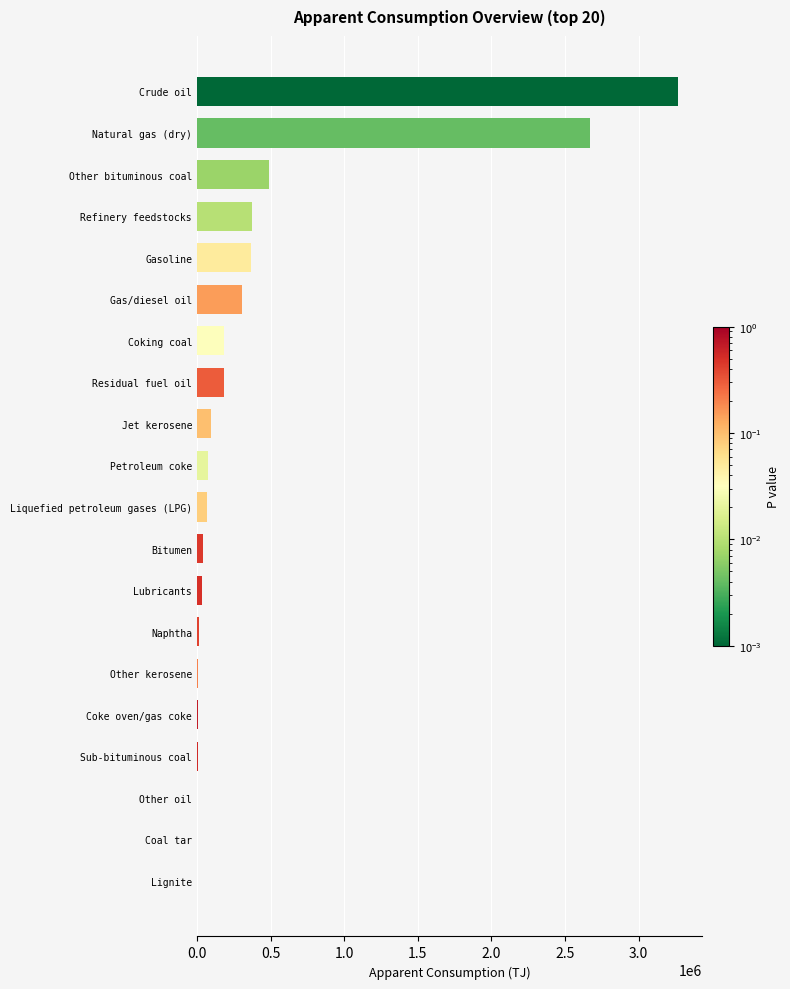

What is the maximum value shown in the chart?

3270115.1